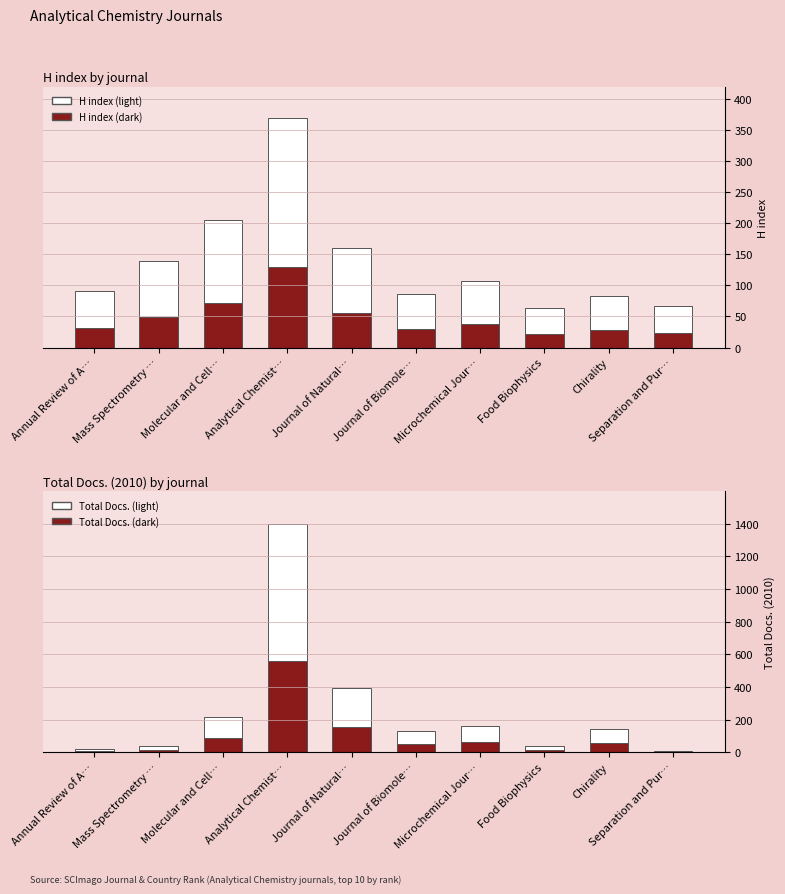

The value of H index (dark) at Separation and Pur… is 15.5. True or false?

False